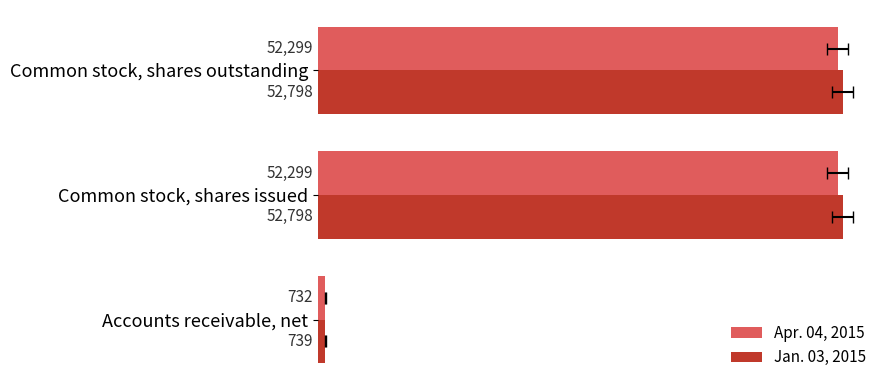

Reading left to right, transcribe all the data shown in this chart.

Apr. 04, 2015: 732	52299	52299
Jan. 03, 2015: 739	52798	52798